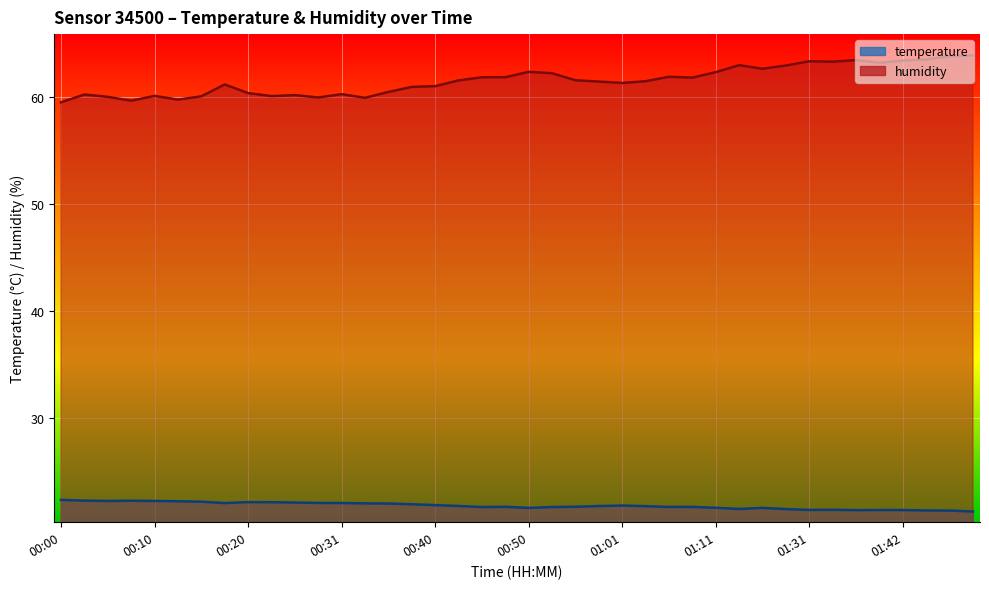

What is the sum of the humidity values at 01:50 and 01:01?

125.3